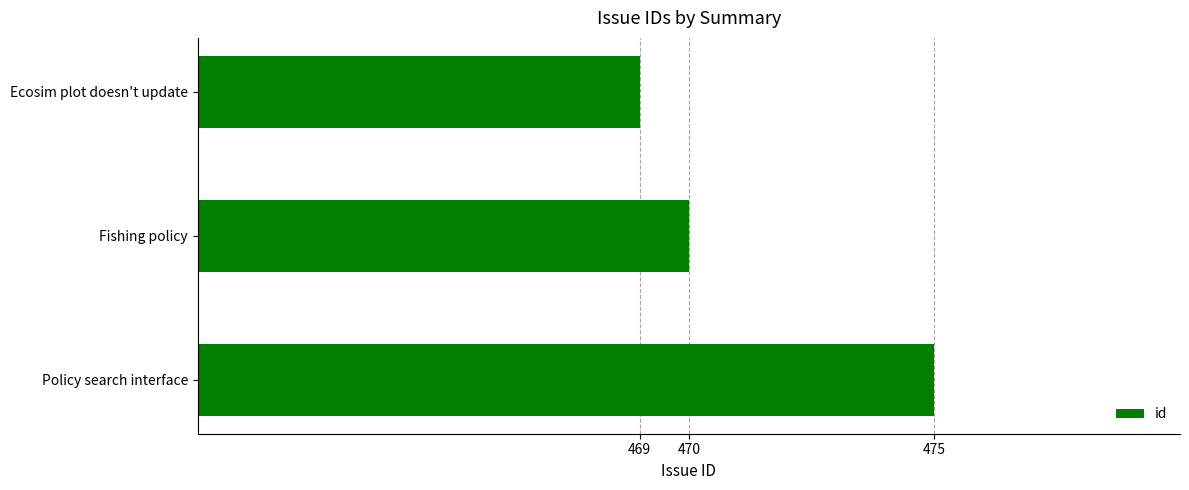

What is the value of the 1st bar from the top?

469